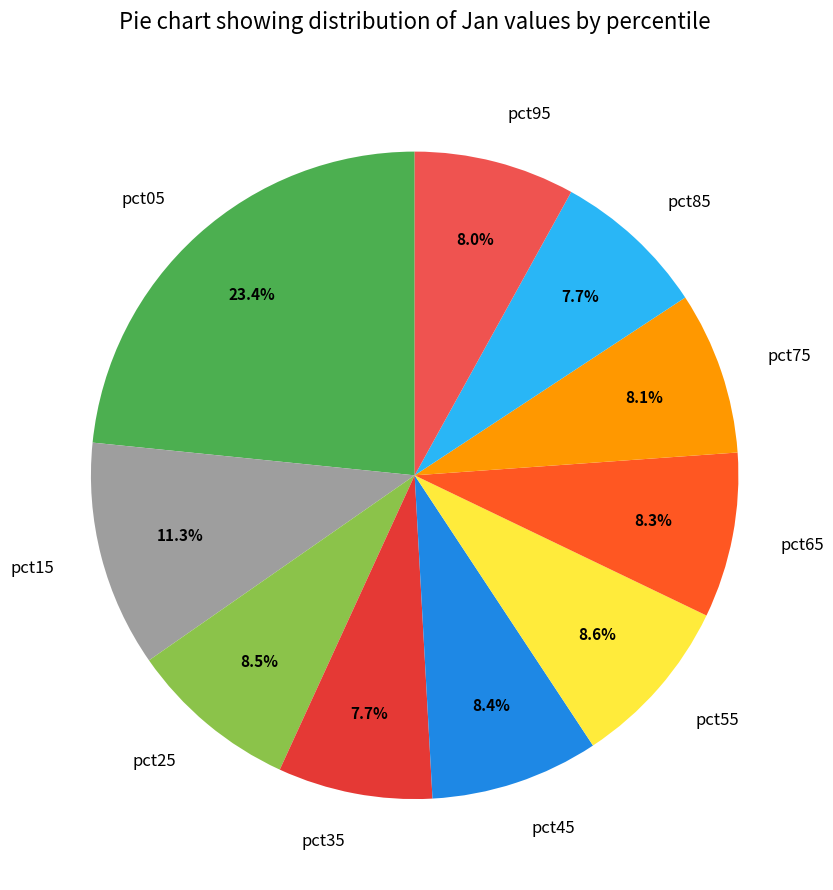

To the nearest percent, what is the combined percentage of pct15 and pct35?

19%